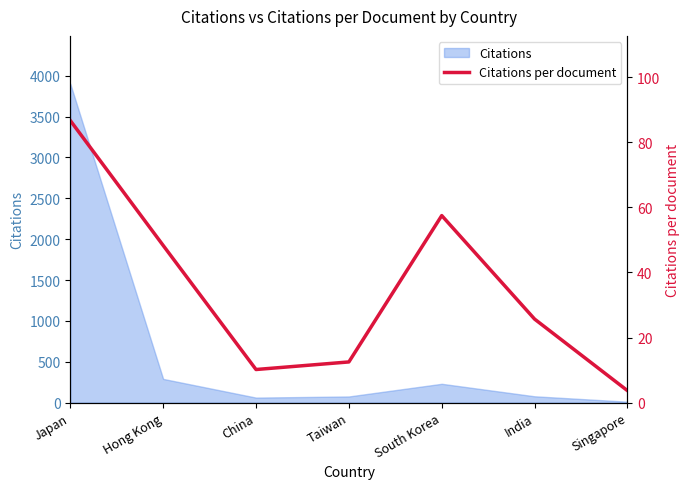

Reading left to right, extract all data points from this chart.

86.7	48.3	10.2	12.5	57.5	25.7	3.7